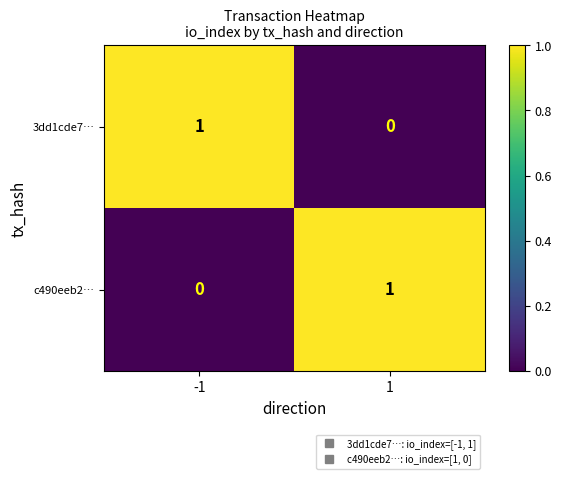

Reading left to right, transcribe all the data shown in this chart.

3dd1cde7…: 1	0
c490eeb2…: 0	1